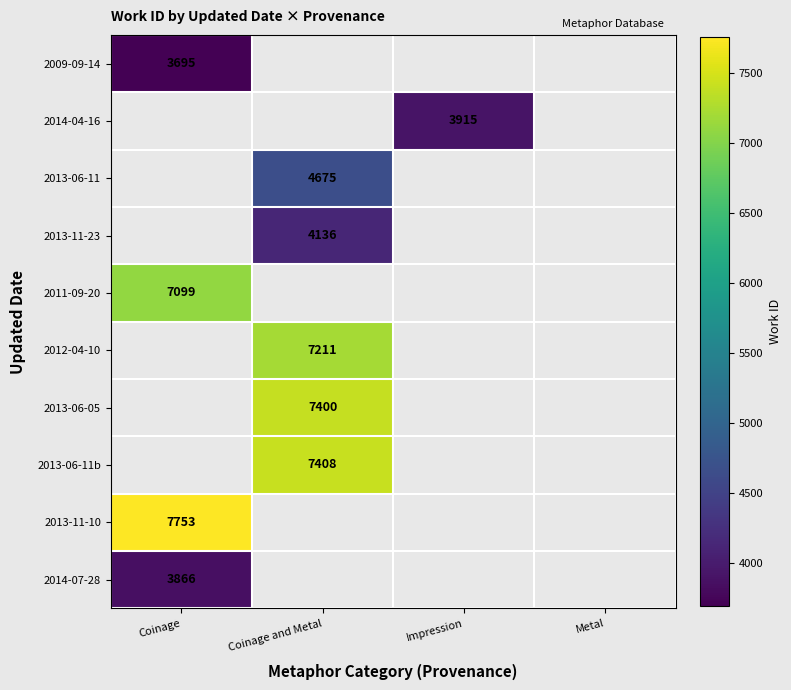

Read the 2014-07-28 value at Coinage.

3866.0